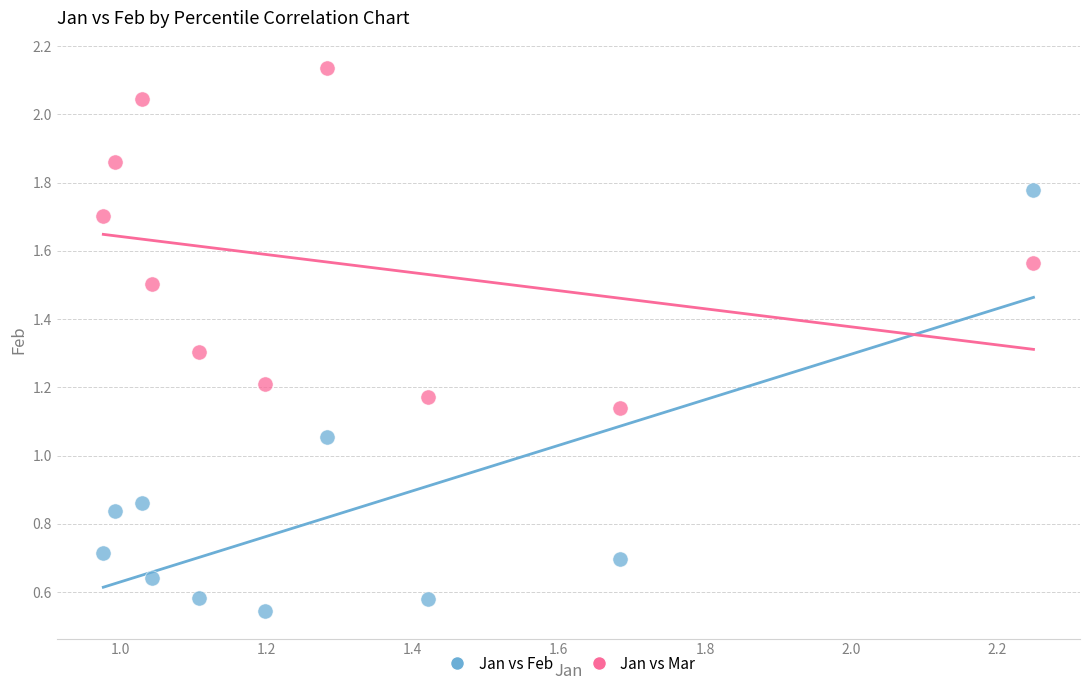

Across all data points, what is the range of X values (max minus min)?

1.3